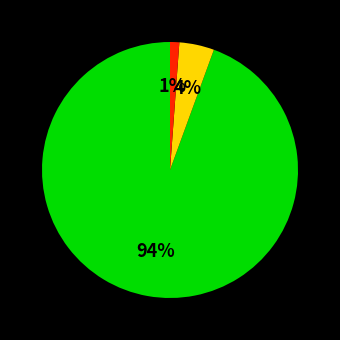

Does any single category account for the majority?

Yes